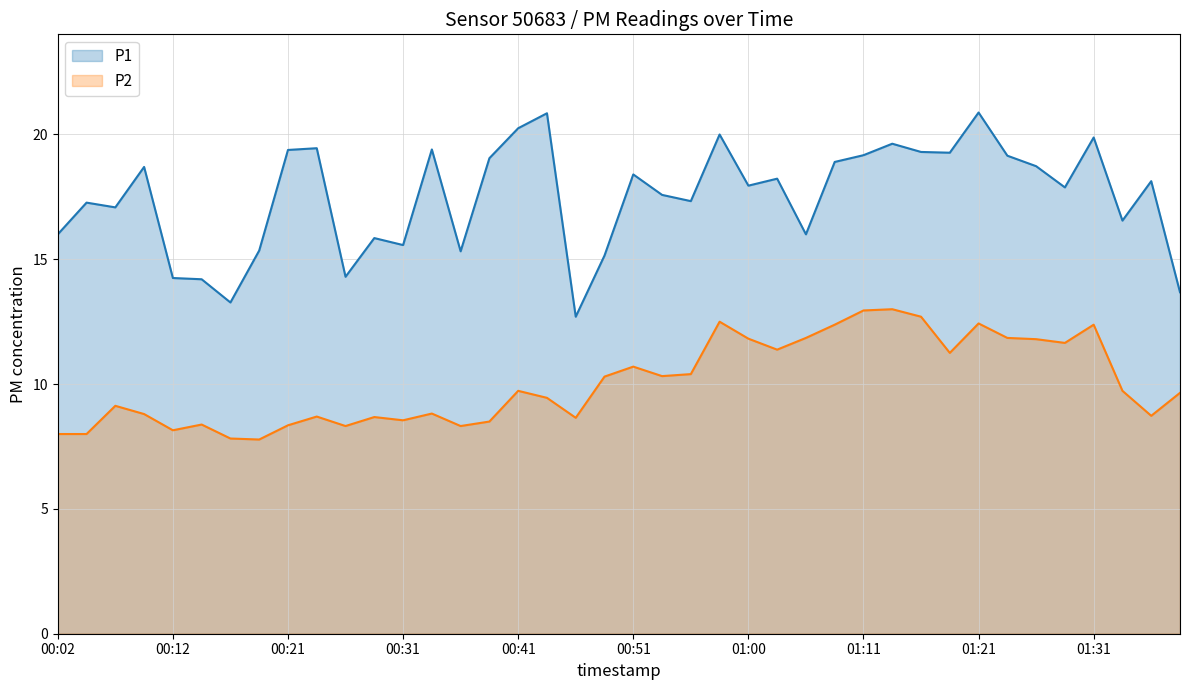

Reading left to right, extract all data points from this chart.

P1: 16.0	17.3	17.1	18.7	14.2	14.2	13.3	15.3	19.4	19.4	14.3	15.8	15.6	19.4	15.3	19.1	20.2	20.9	12.7	15.2	18.4	17.6	17.3	20.0	17.9	18.2	16.0	18.9	19.2	19.6	19.3	19.3	20.9	19.1	18.7	17.9	19.9	16.6	18.1	13.7
P2: 8.0	8.0	9.1	8.8	8.2	8.4	7.8	7.8	8.3	8.7	8.3	8.7	8.6	8.8	8.3	8.5	9.7	9.4	8.7	10.3	10.7	10.3	10.4	12.5	11.8	11.4	11.8	12.4	12.9	13.0	12.7	11.2	12.4	11.8	11.8	11.7	12.4	9.7	8.7	9.7